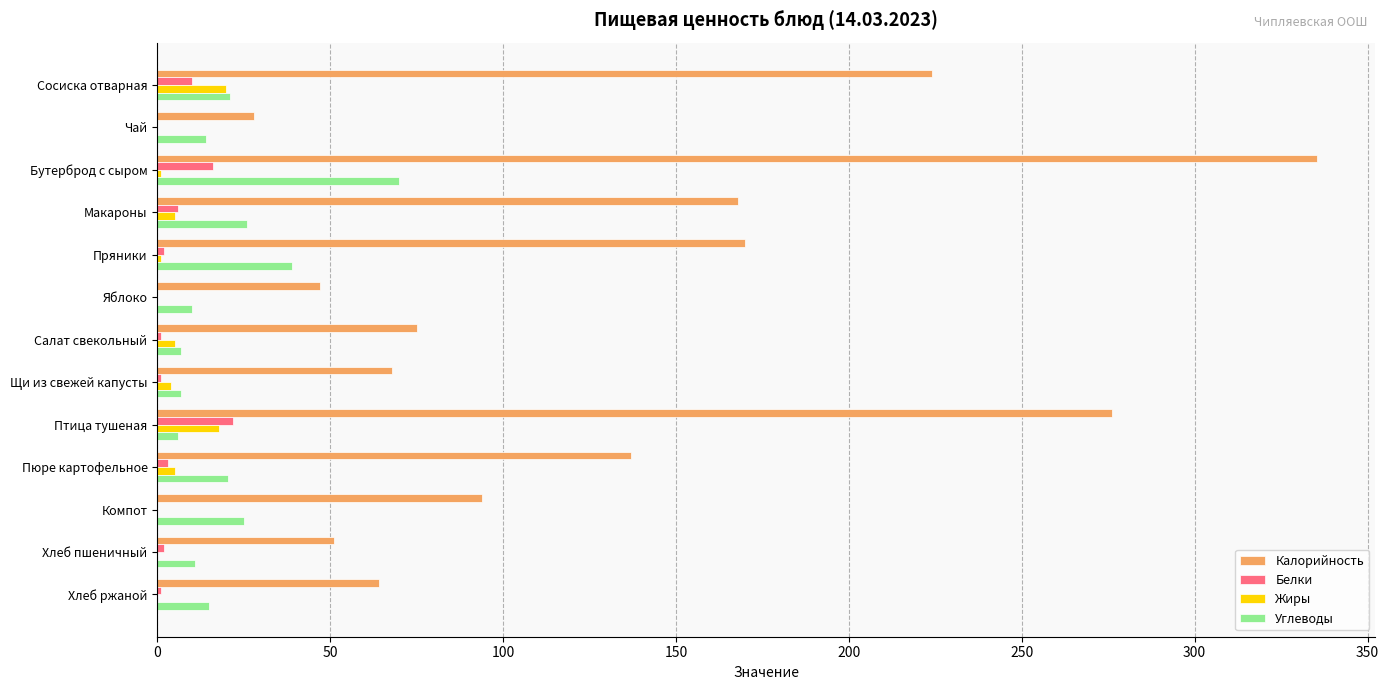

Which series has the largest total across all categories?

Калорийность